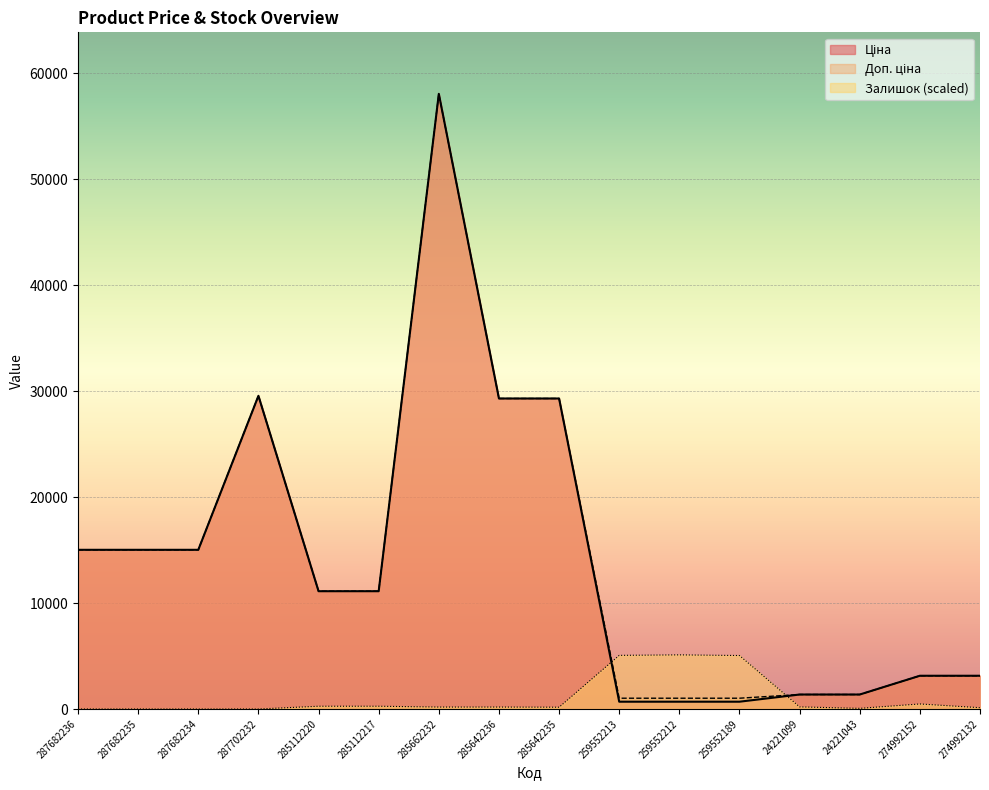

Which category has the highest value across all series?

285662232